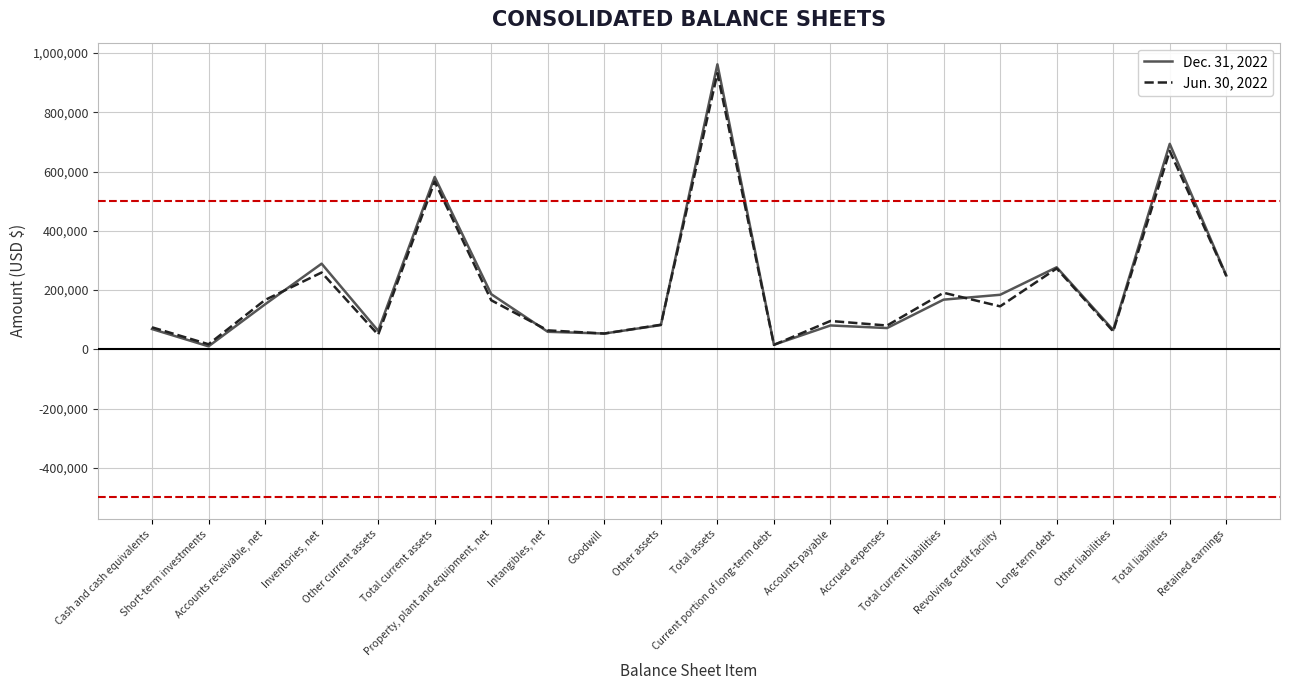

True or false: Jun. 30, 2022 has more than 0 interior local peaks.

True